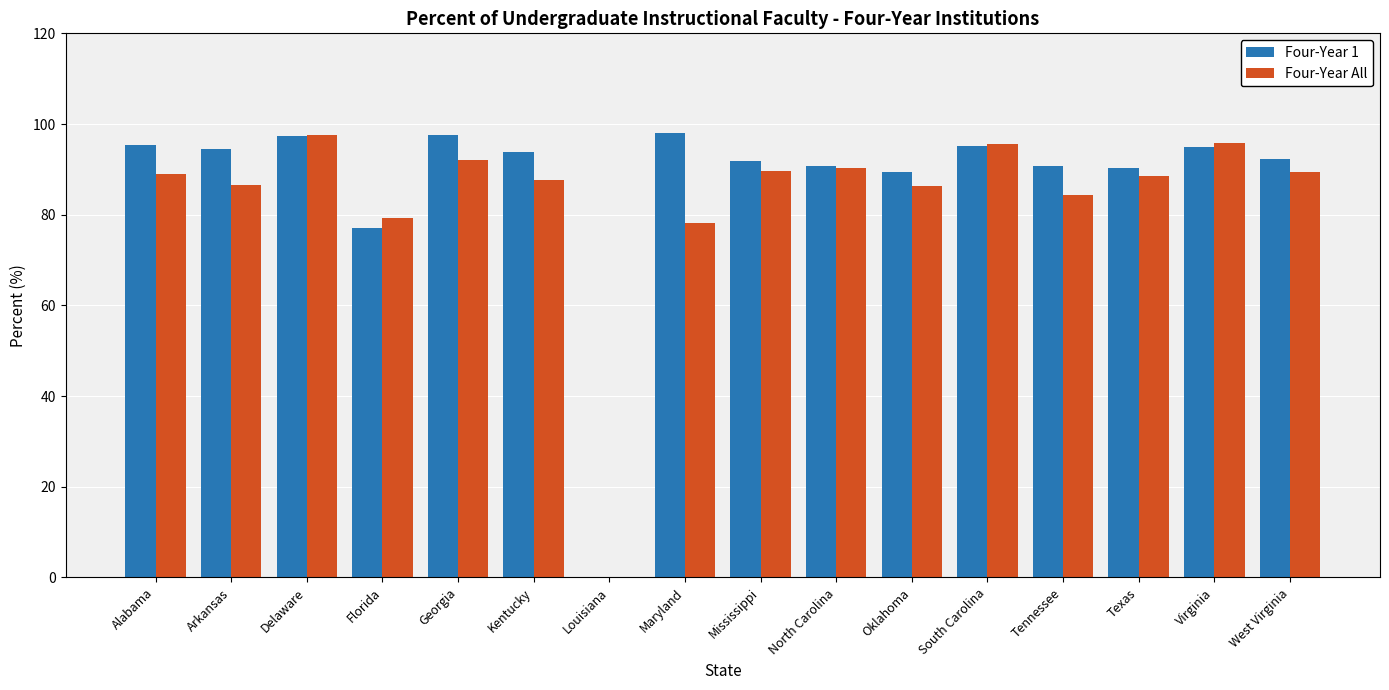

Is it true that Four-Year All equals 144.1 at Mississippi?

False